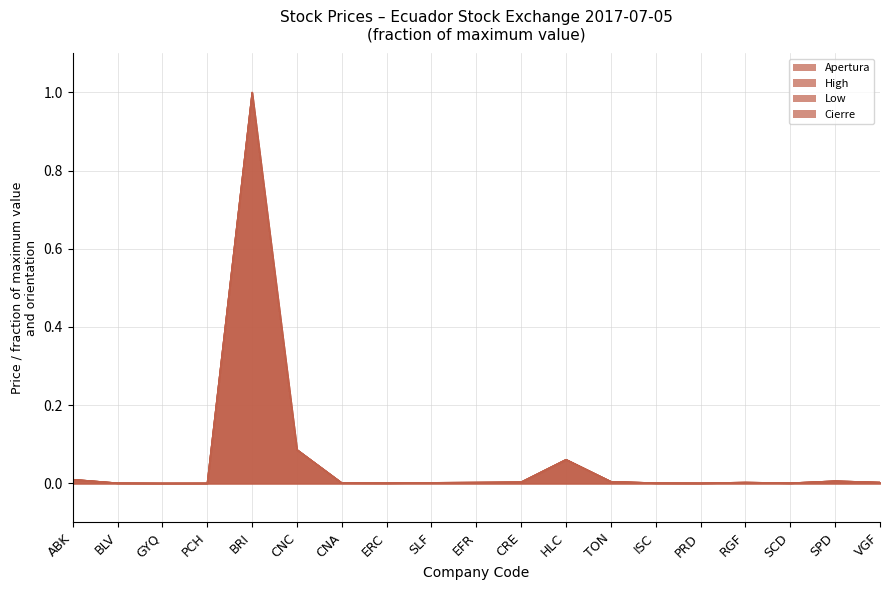

What is the sum of all Apertura values?

1.2